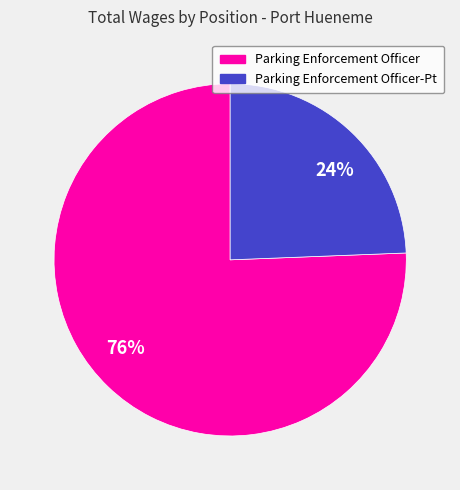

Rank the categories by value from highest to lowest.

76%, 24%